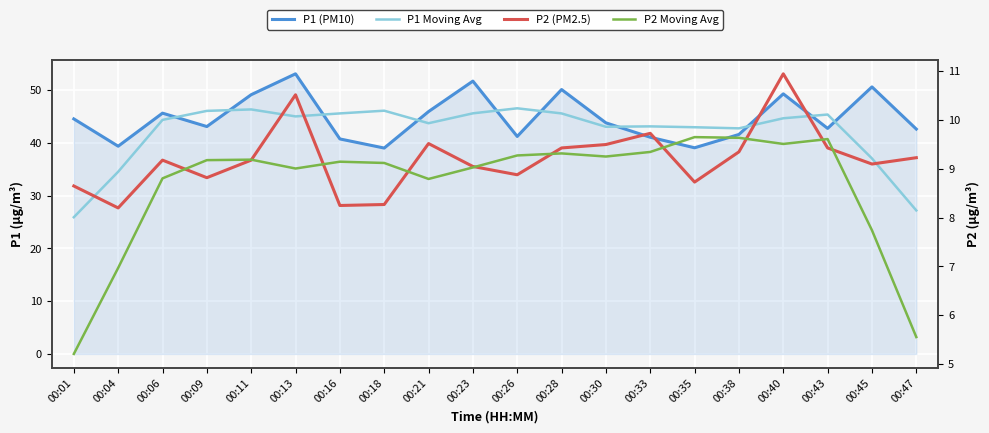

True or false: P2 (PM2.5) and P1 (PM10) intersect in this chart.

False